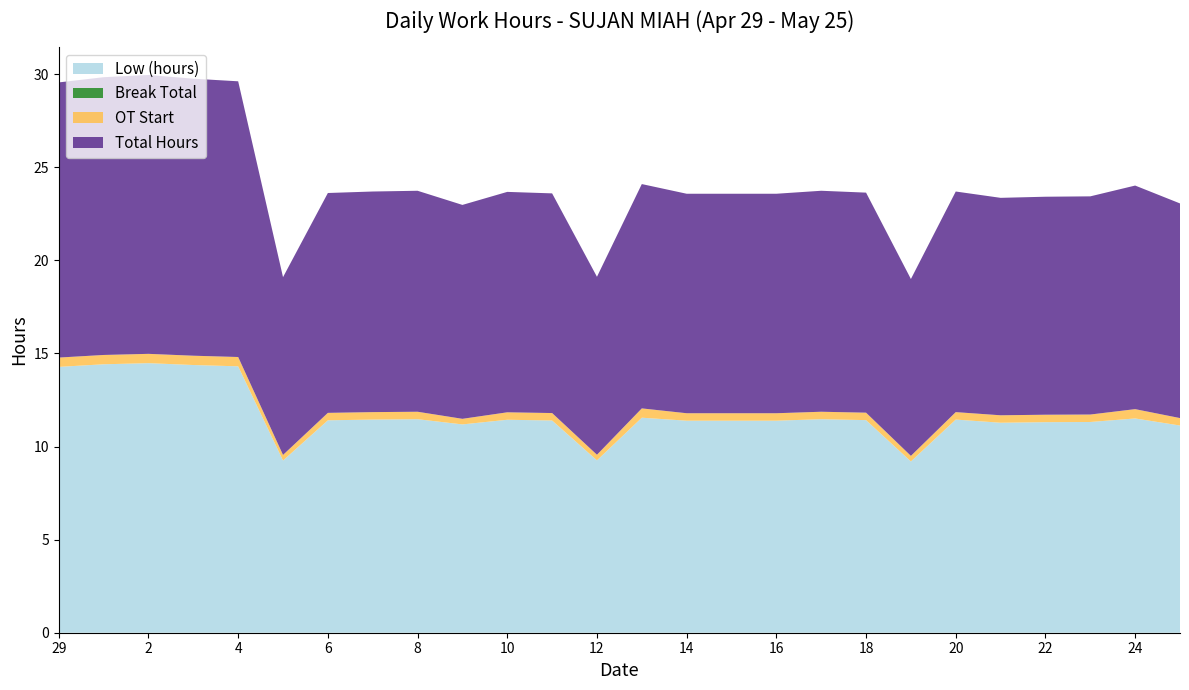

Reading right to left, transcribe all the data shown in this chart.

Low (hours): 25=11.1	24=11.5	23=11.3	22=11.3	21=11.3	20=11.4	19=9.2	18=11.4	17=11.5	16=11.4	15=11.4	14=11.4	13=11.6	12=9.3	11=11.4	10=11.4	9=11.2	8=11.5	7=11.4	6=11.4	5=9.2	4=14.3	3=14.4	2=14.5	30=14.4	29=14.3
Break Total: 25=0.0	24=0.0	23=0.0	22=0.0	21=0.0	20=0.0	19=0.0	18=0.0	17=0.0	16=0.0	15=0.0	14=0.0	13=0.0	12=0.0	11=0.0	10=0.0	9=0.0	8=0.0	7=0.0	6=0.0	5=0.0	4=0.0	3=0.0	2=0.0	30=0.0	29=0.0
OT Start: 25=0.4	24=0.5	23=0.4	22=0.4	21=0.4	20=0.4	19=0.3	18=0.4	17=0.4	16=0.4	15=0.4	14=0.4	13=0.5	12=0.3	11=0.4	10=0.4	9=0.3	8=0.4	7=0.4	6=0.4	5=0.3	4=0.5	3=0.5	2=0.5	30=0.5	29=0.5
Total Hours: 25=11.5	24=12.0	23=11.7	22=11.7	21=11.7	20=11.8	19=9.5	18=11.8	17=11.9	16=11.8	15=11.8	14=11.8	13=12.1	12=9.6	11=11.8	10=11.8	9=11.5	8=11.9	7=11.8	6=11.8	5=9.6	4=14.8	3=14.9	2=15.0	30=14.9	29=14.8